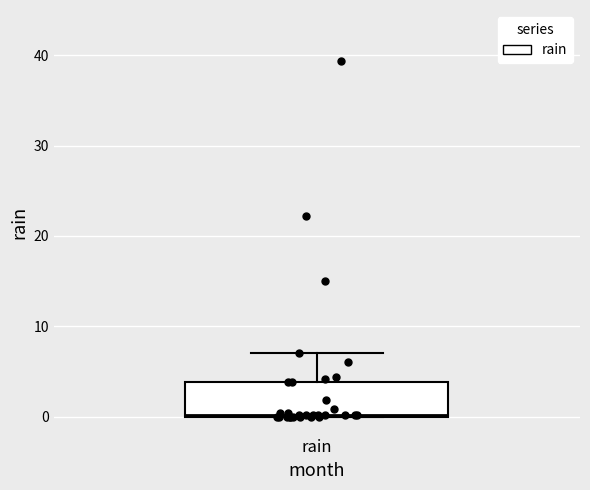

Transcribe this box plot: give where the median line is, the range the box spans, and where the two whiskers end, as read against the y-axis. The values are not printed on the chart, so give them approximately, as read against the axis.

median 0, box 0 to 4, whiskers 0 to 7